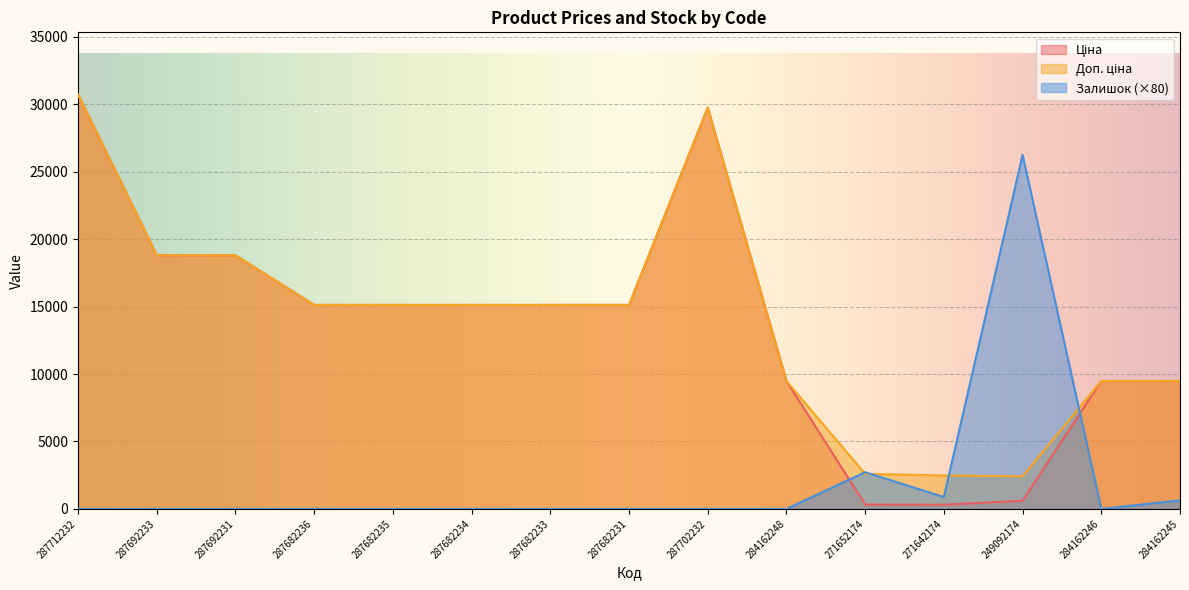

How many distinct data groups are displayed?

3